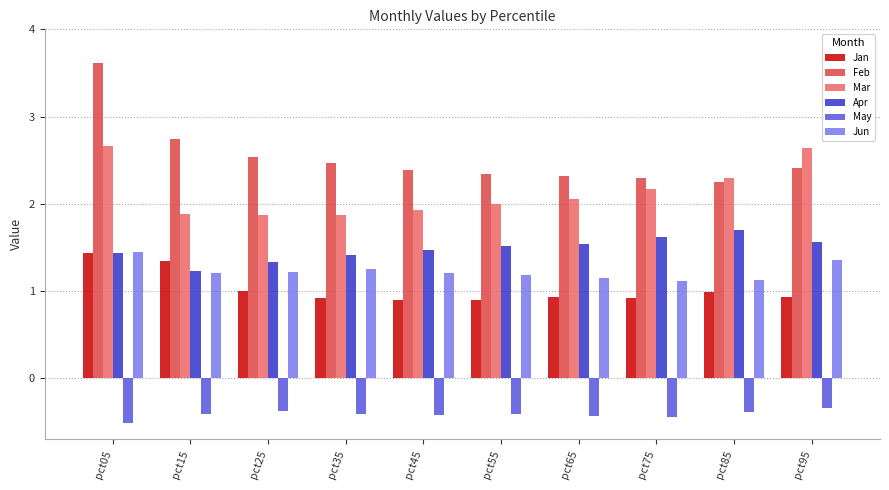

How many bars are there in each group?

6